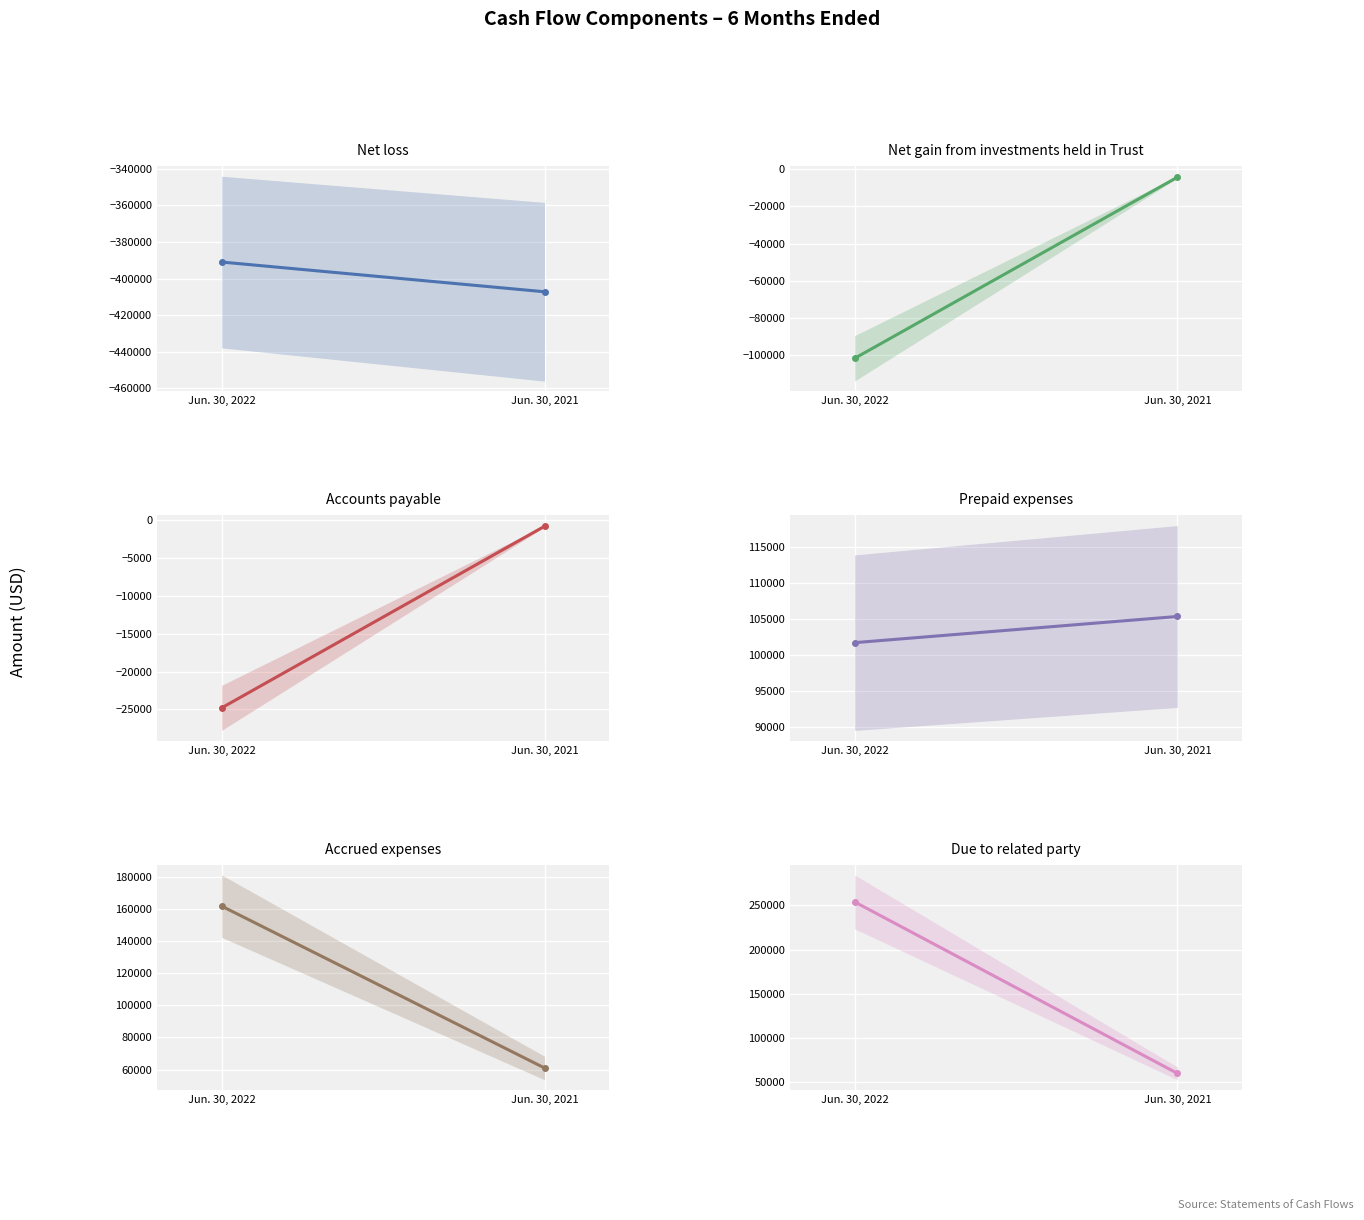

What is the approximate value of Accrued expenses at Jun. 30, 2021, to the nearest 10?

61060